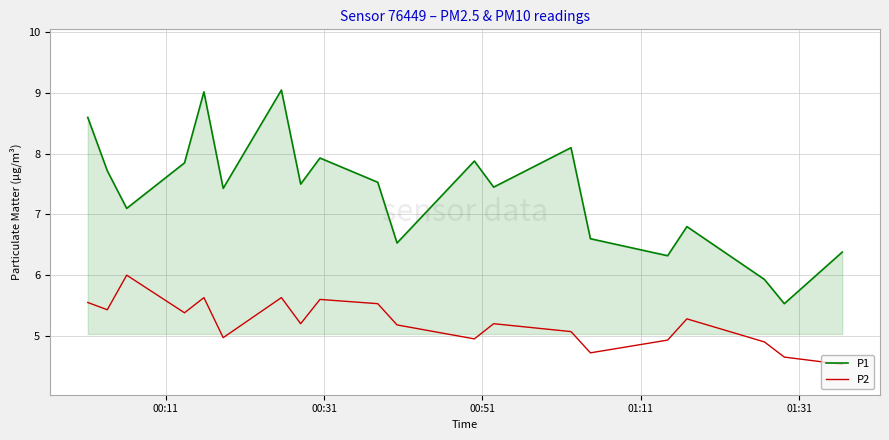

Which series has the widest spread of values?

P1